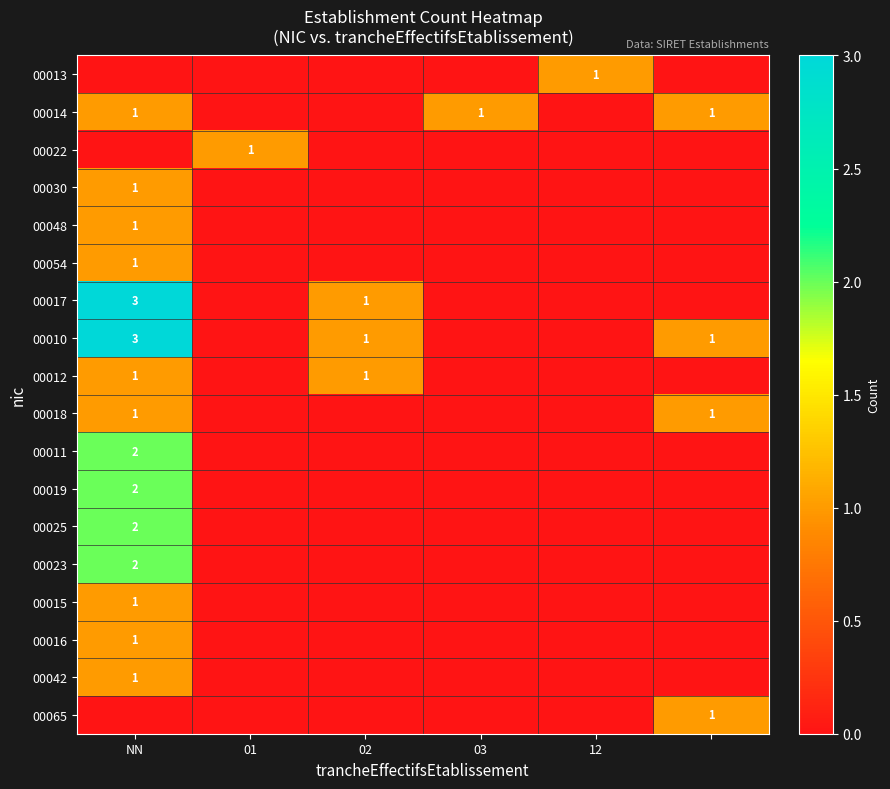

The value of 00018 at NN is 1. True or false?

True